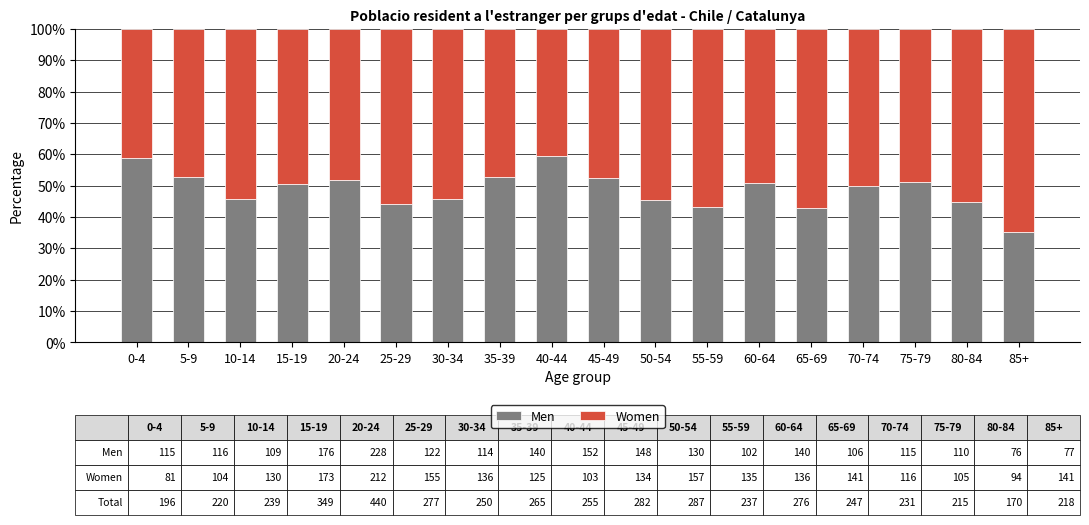

What is the total value across all series at 75-79?

100.0